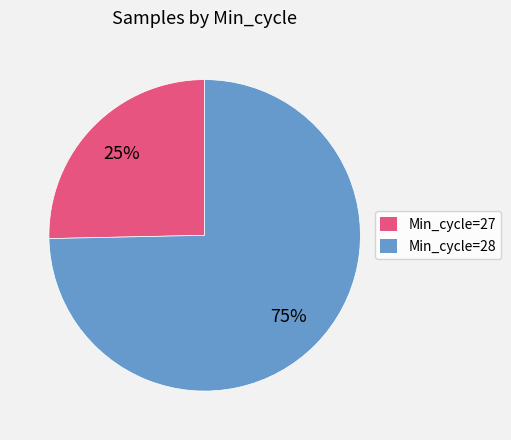

Is there any slice that represents more than half of the pie?

Yes